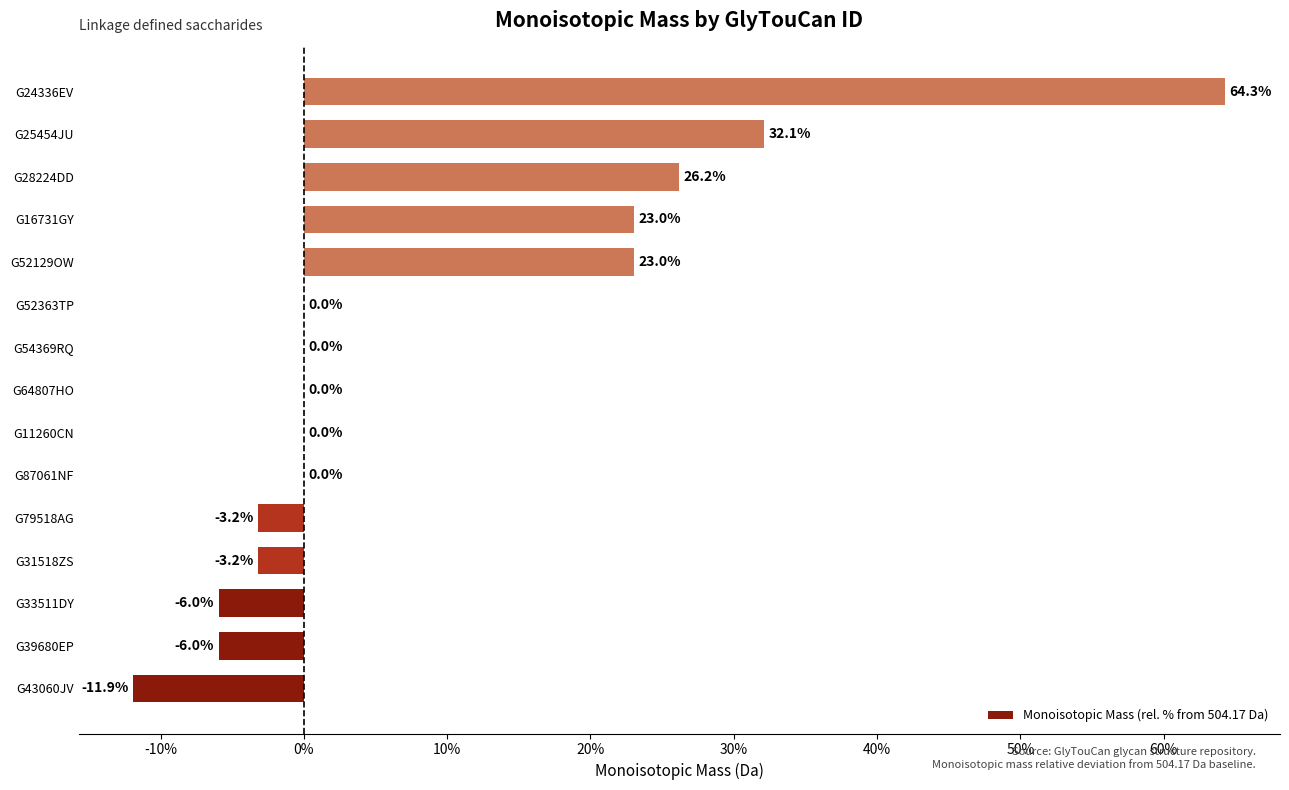

What is the maximum value shown in the chart?

64.3